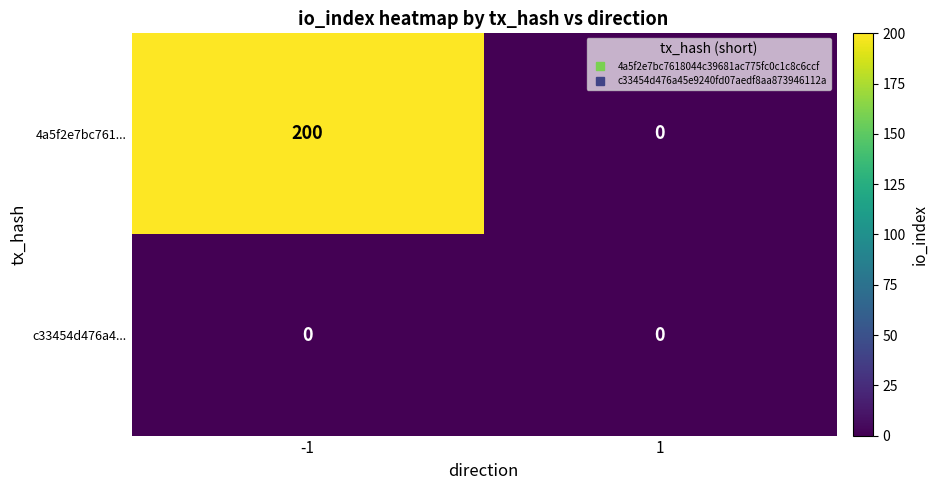

How many positive values does the 4a5f2e7bc761... series have?

1